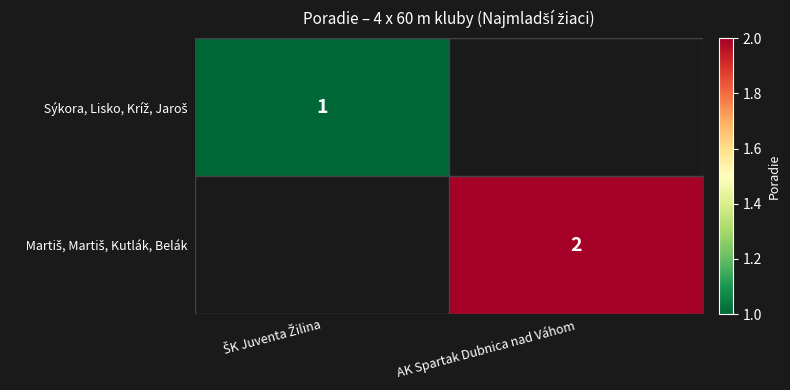

What is the sum of all Martiš, Martiš, Kutlák, Belák values?

2